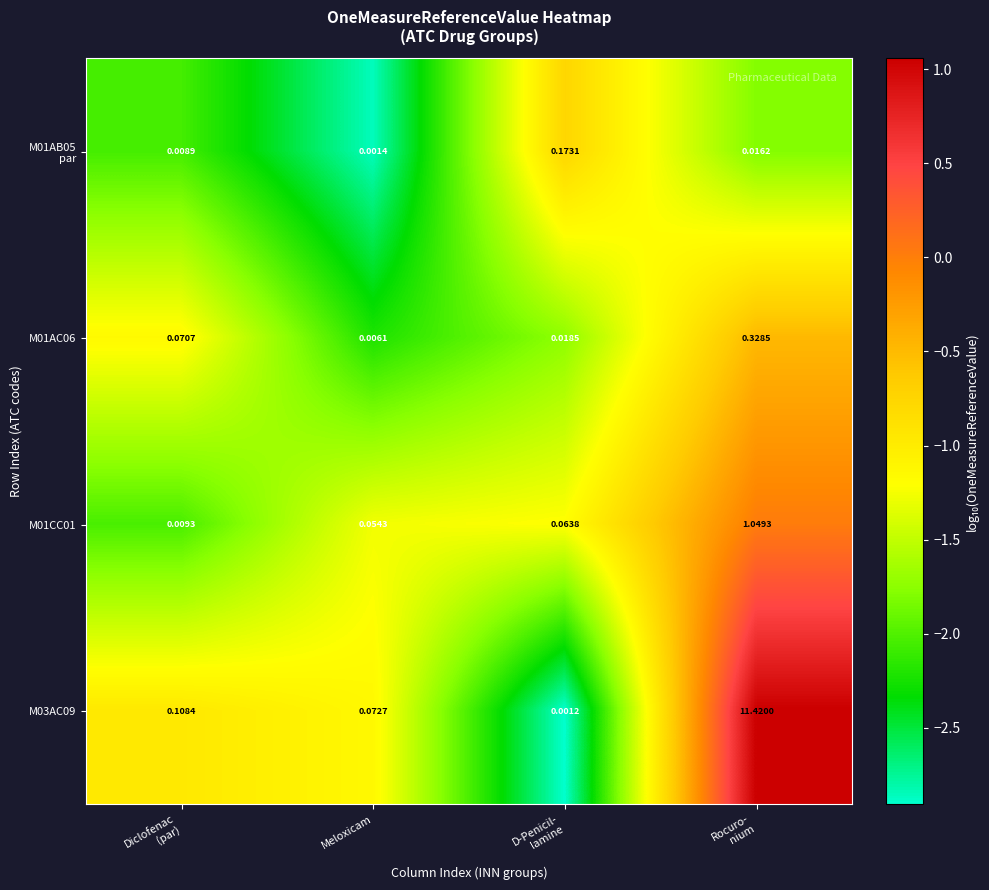

How many data points does each series have?

4